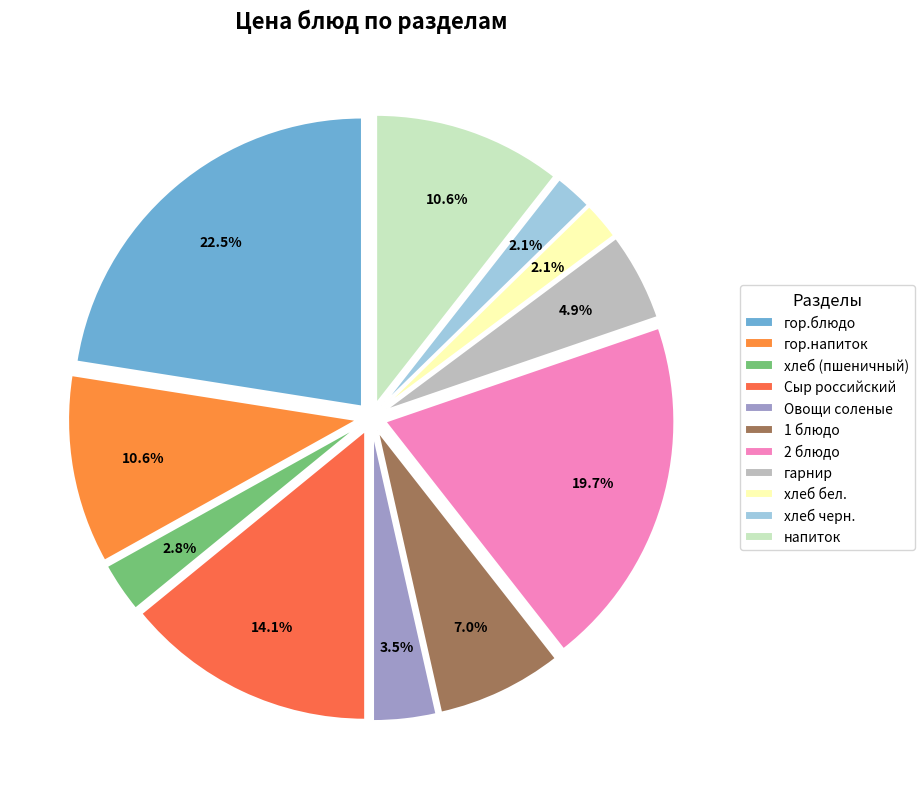

Rank the categories by value from highest to lowest.

гор.блюдо, 2 блюдо, Сыр российский, гор.напиток, напиток, 1 блюдо, гарнир, Овощи соленые, хлеб (пшеничный), хлеб бел., хлеб черн.